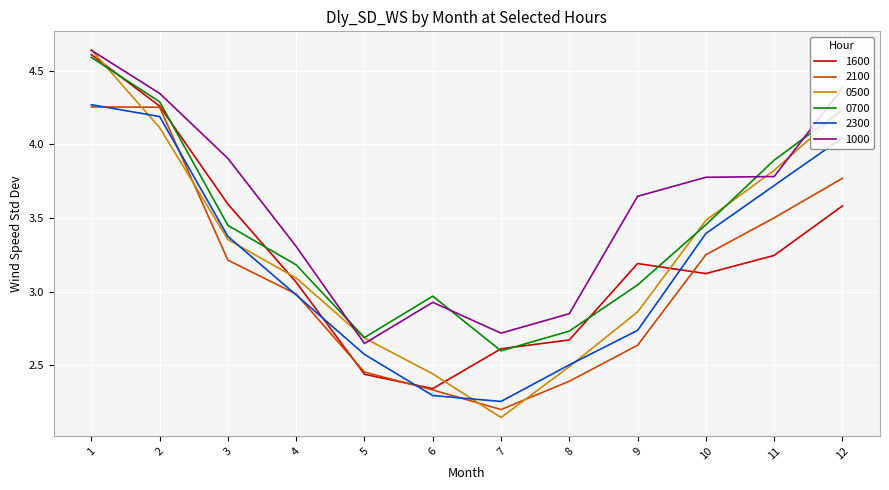

How many series are shown in this chart?

6